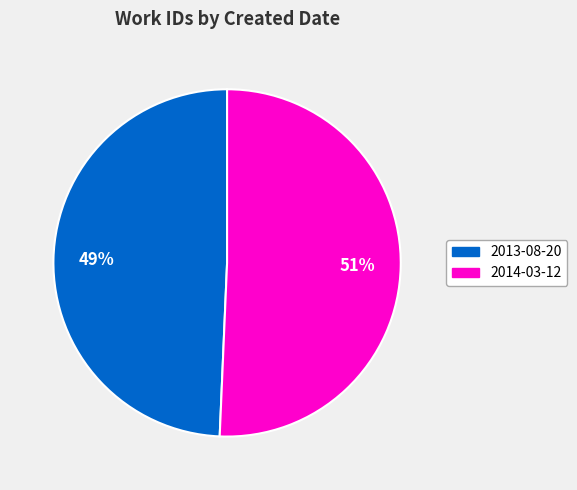

To the nearest percent, what is the average slice percentage?

50%